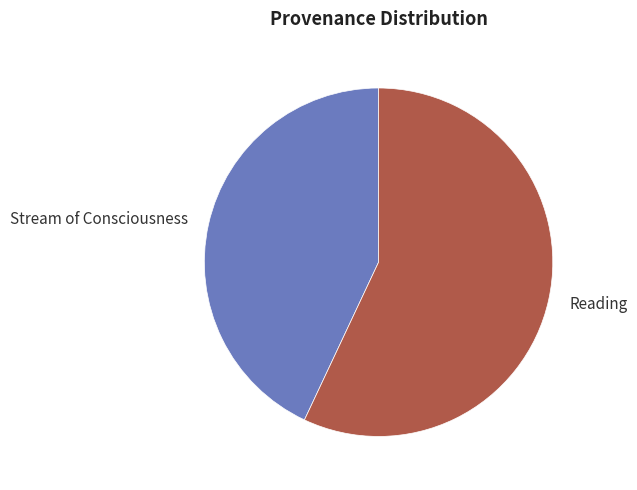

Combined, do Stream of Consciousness and Reading account for over 50%?

Yes